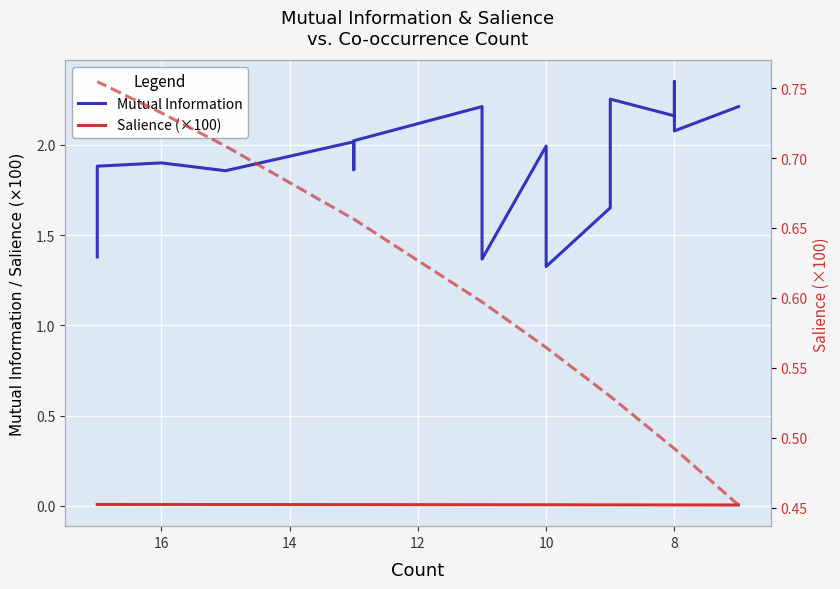

How many lines are shown in the chart?

2